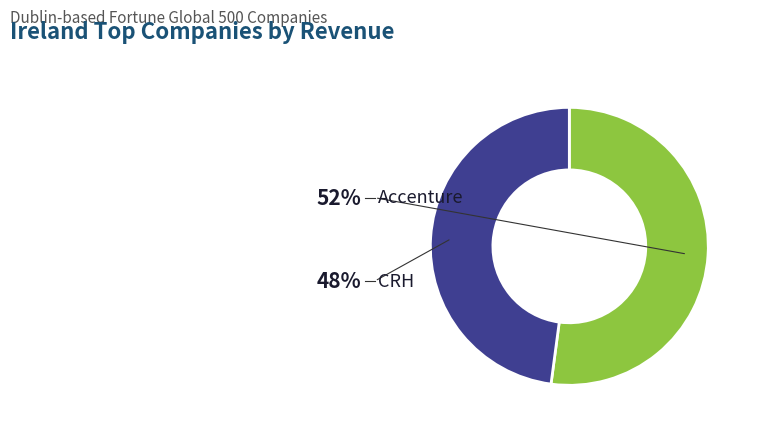

Rank the categories by value from highest to lowest.

Accenture, CRH